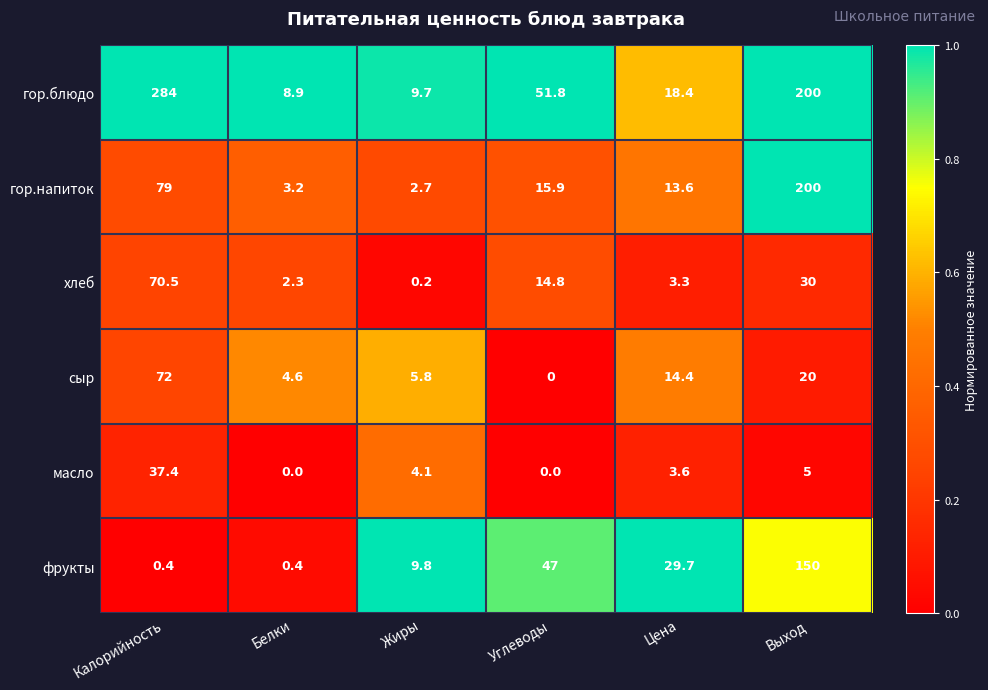

What is the difference between the highest and lowest values at Углеводы?

51.8